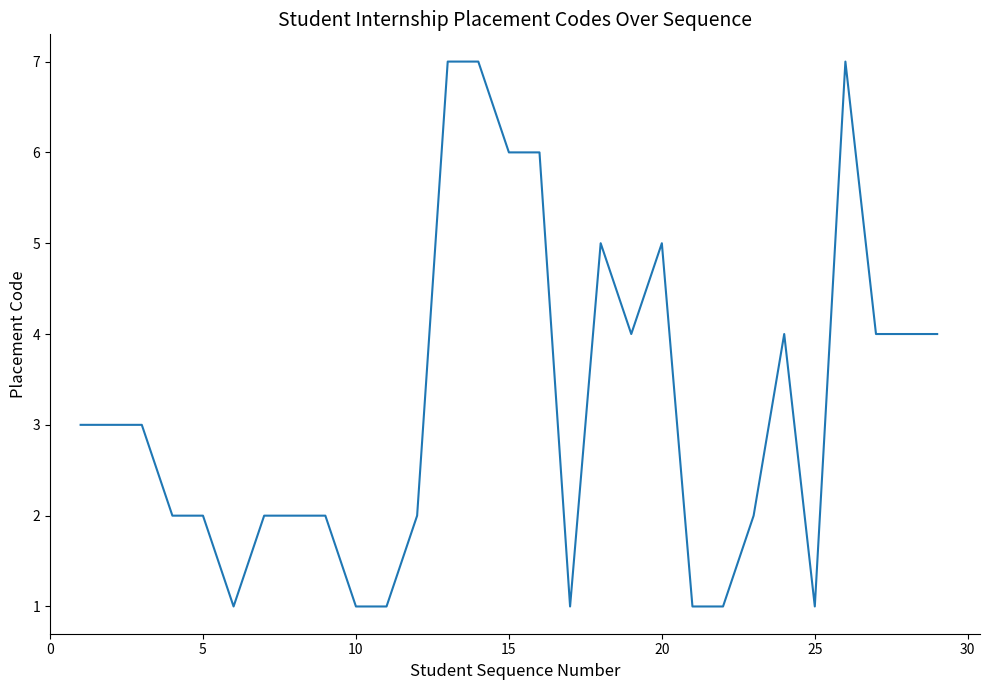

What is the difference between the maximum and minimum values?

6